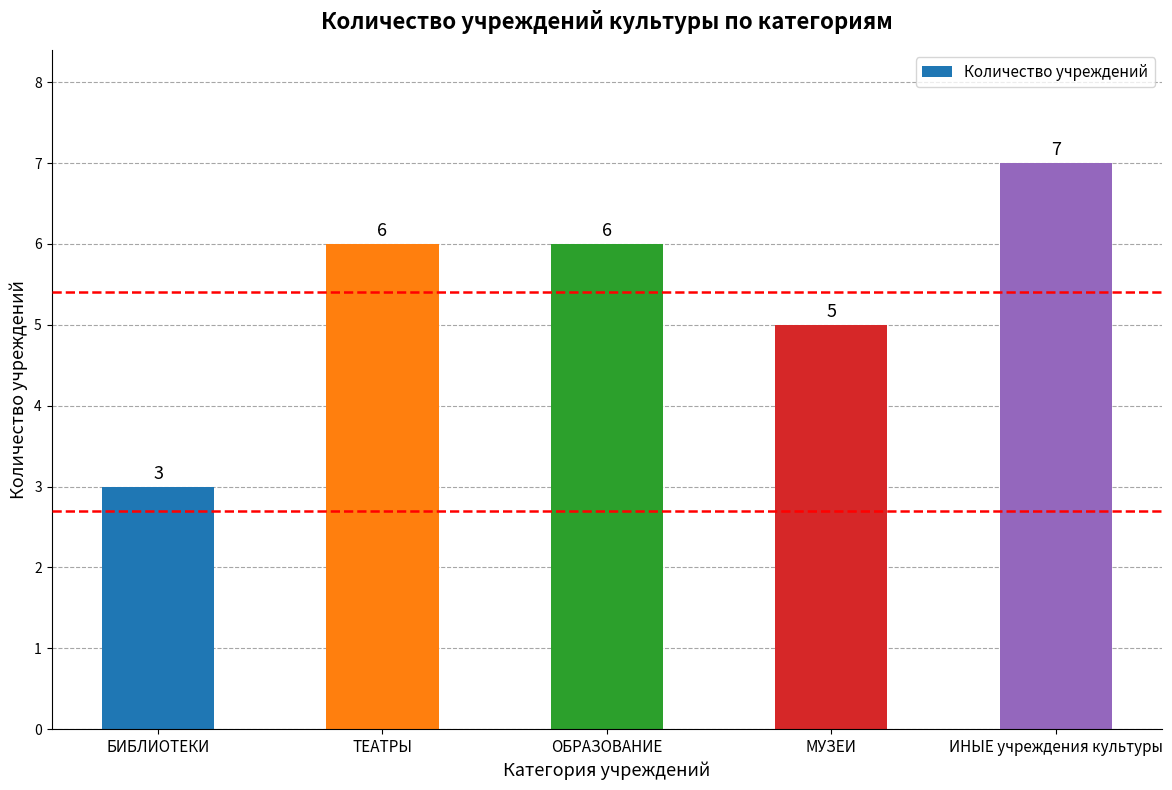

Reading left to right, transcribe all the data shown in this chart.

БИБЛИОТЕКИ=3	ТЕАТРЫ=6	ОБРАЗОВАНИЕ=6	МУЗЕИ=5	ИНЫЕ учреждения культуры=7